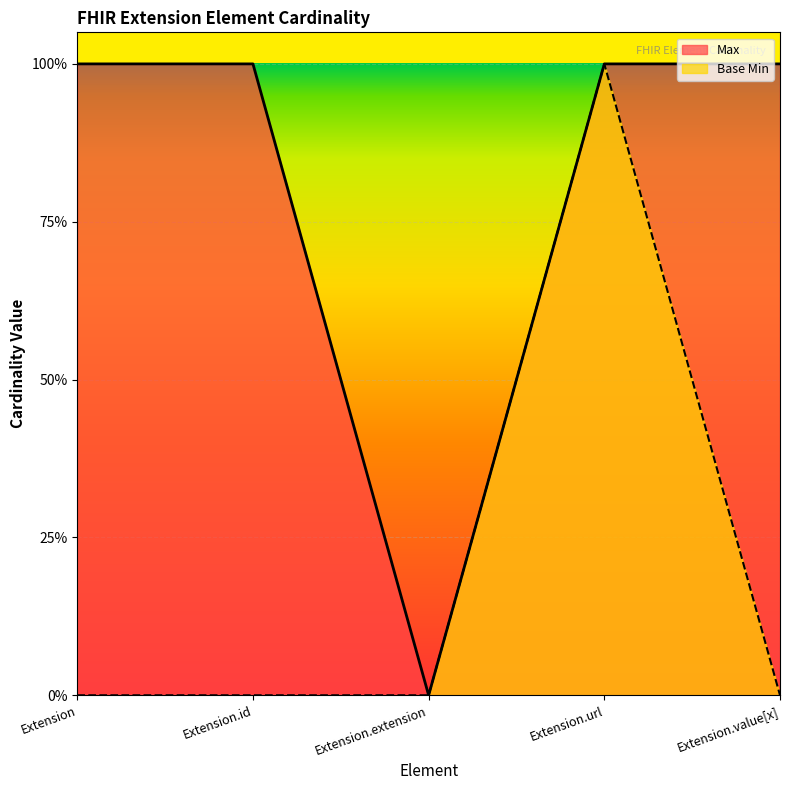

At which label does Base Min reach its peak?

Extension.url